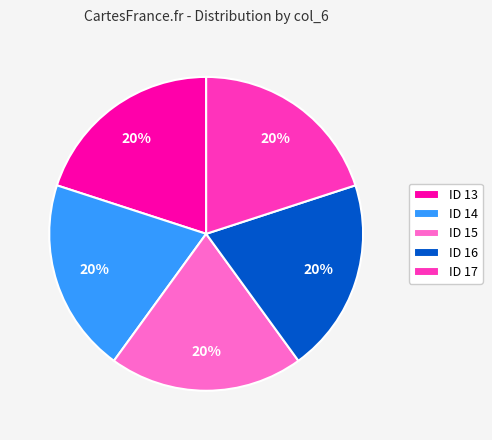

True or false: ID 16 accounts for 20% of the total.

True